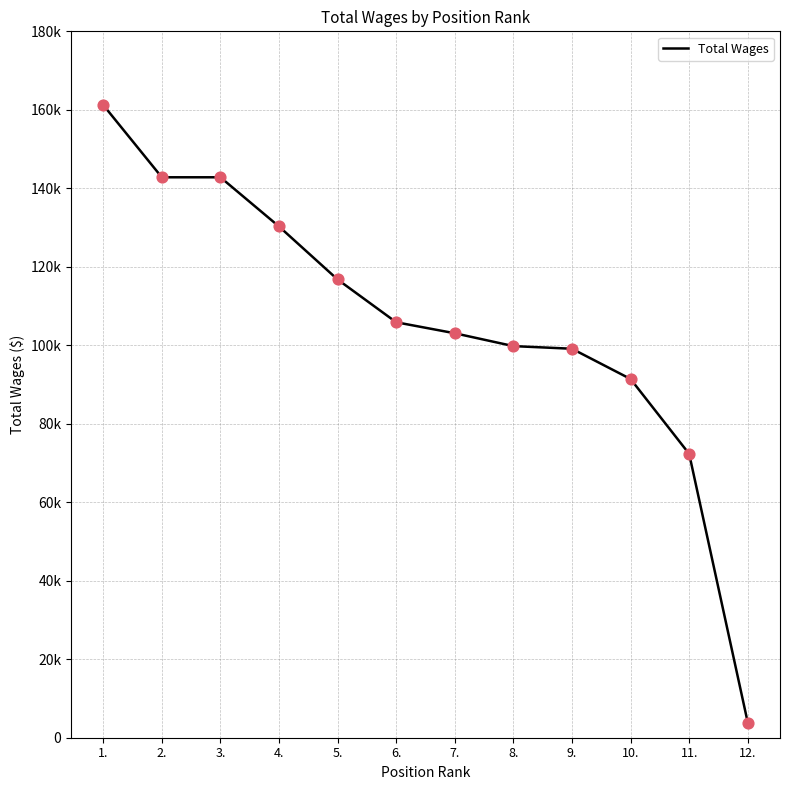

What is the change in value from 2. to 6.?

-36943